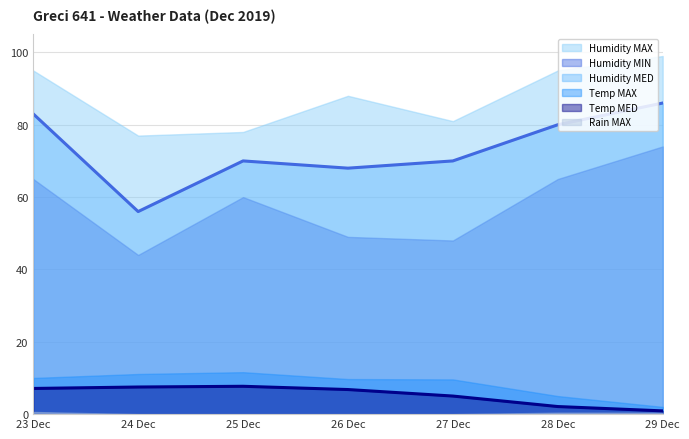

Which series has the largest range (max minus min)?

Humidity MIN